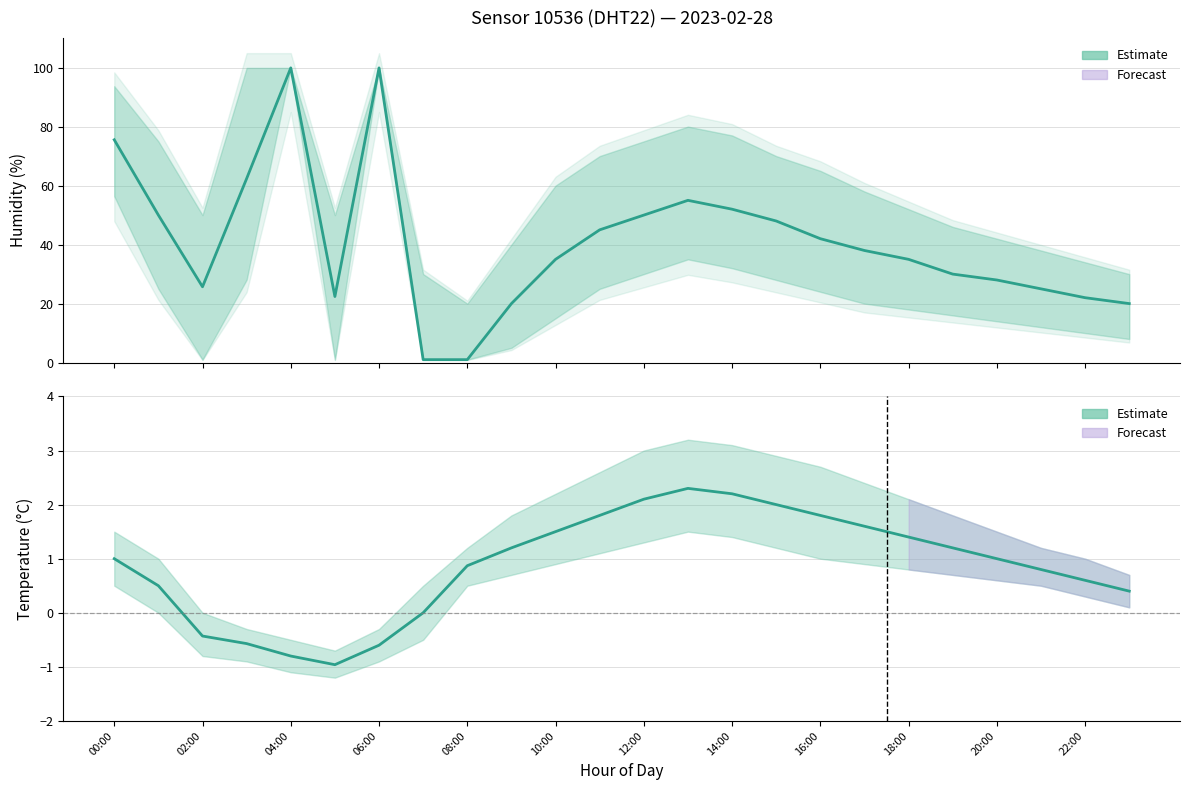

What is the minimum value shown in the chart?

-1.0